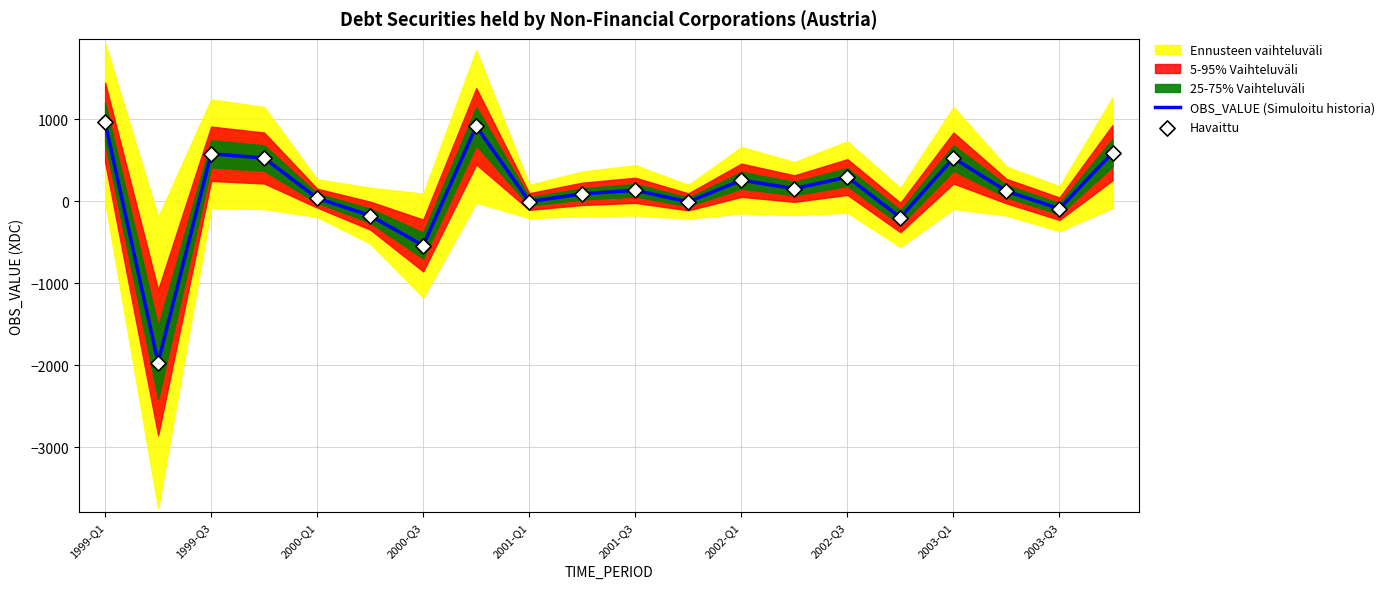

At which category is the sum across all series the highest?

1999-Q1